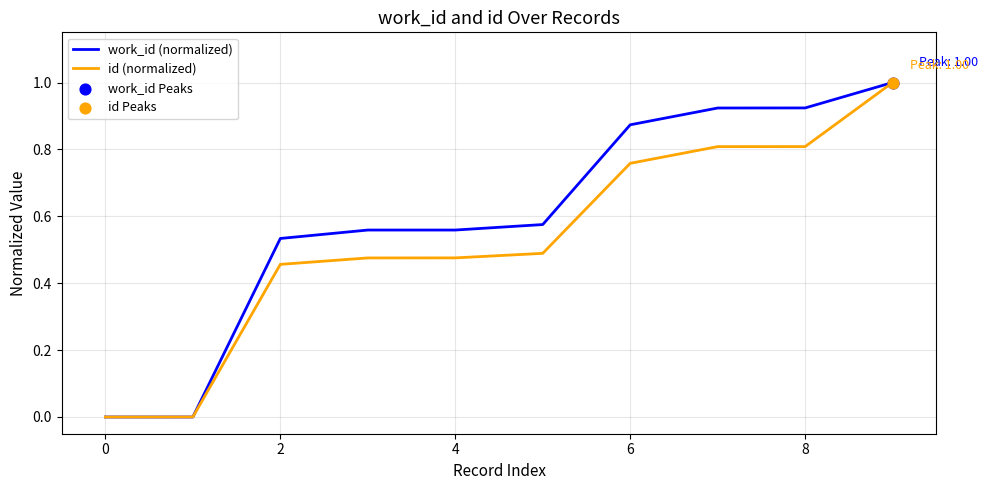

Which series has the largest total across all categories?

work_id (normalized)